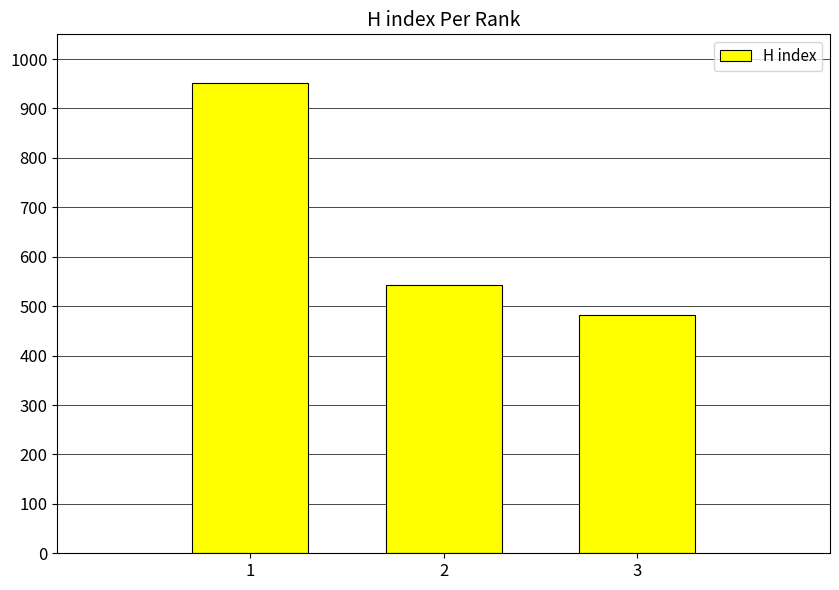

What value does the data have at 2?

543